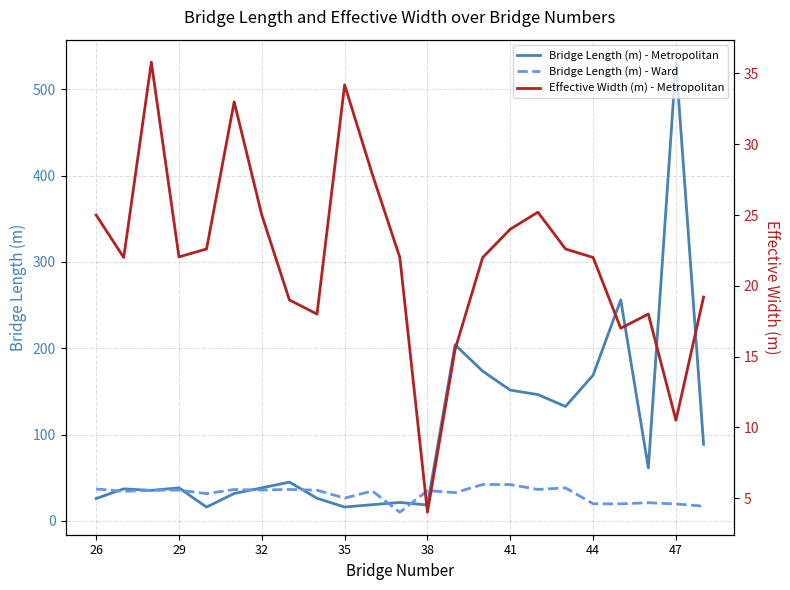

Reading left to right, transcribe all the data shown in this chart.

Bridge Length (m) - Metropolitan: 25.9	37.1	35.3	38.2	15.9	31.7	38.2	44.9	26.2	16.0	18.8	21.3	18.4	204.0	173.4	151.4	146.3	132.5	168.8	256.0	61.3	531.4	88.6
Bridge Length (m) - Ward: 36.9	34.2	35.4	35.6	31.5	36.3	35.7	36.4	35.5	26.3	34.6	10.0	35.1	32.6	42.1	42.0	36.4	38.2	19.8	19.7	21.0	19.6	17.0
Effective Width (m) - Metropolitan: 25.0	22.0	35.8	22.0	22.6	33.0	25.0	19.0	18.0	34.2	27.9	22.0	4.0	15.5	22.0	24.0	25.2	22.6	22.0	17.0	18.0	10.5	19.2